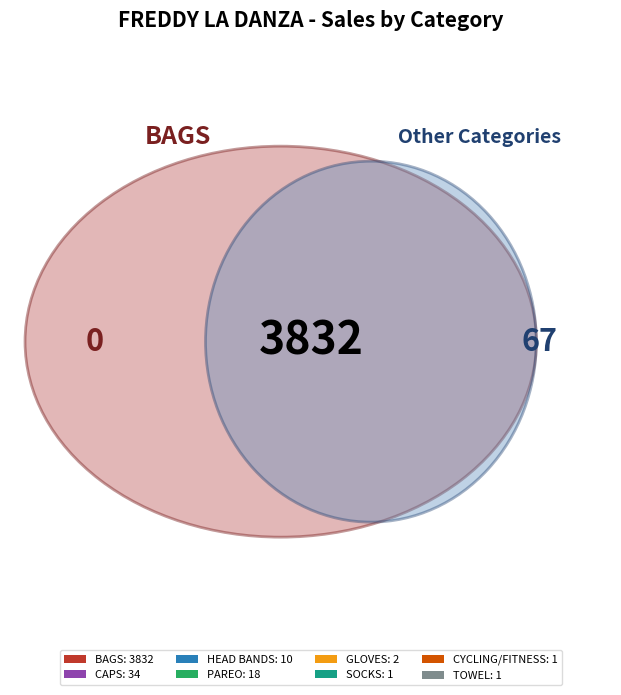

True or false: PAREO accounts for 0% of the total.

True